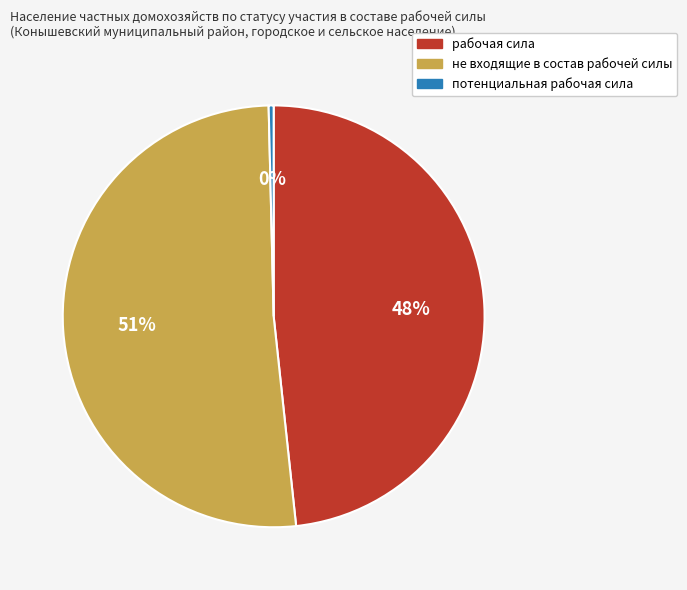

Does рабочая сила account for over 50% of the chart?

No